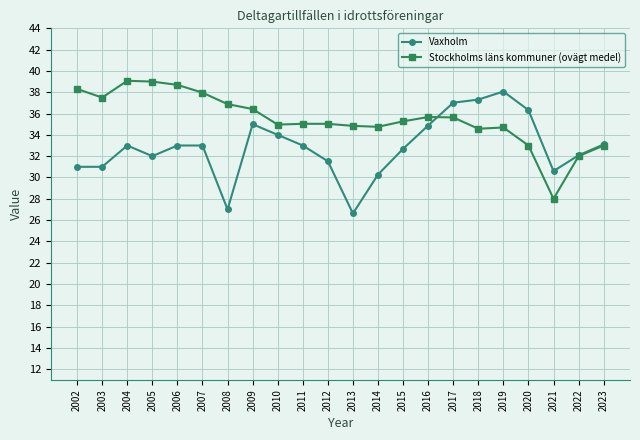

What is the value of the Vaxholm point at the 19th from the left?

36.3